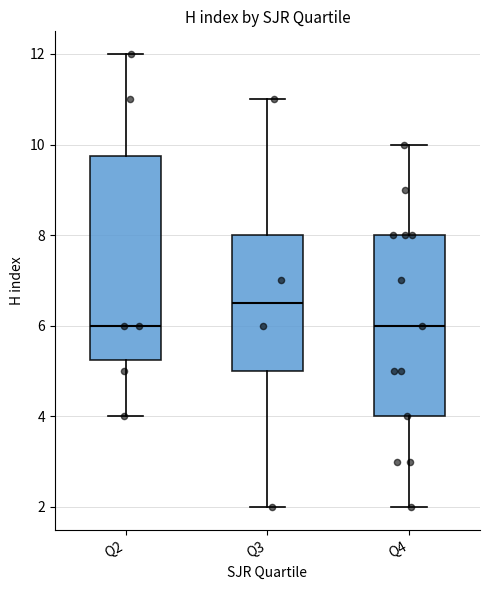

Where does the lower whisker of the box for Q2 end on the y-axis? The values are not printed on the chart, so give them approximately, as read against the axis.

4.0